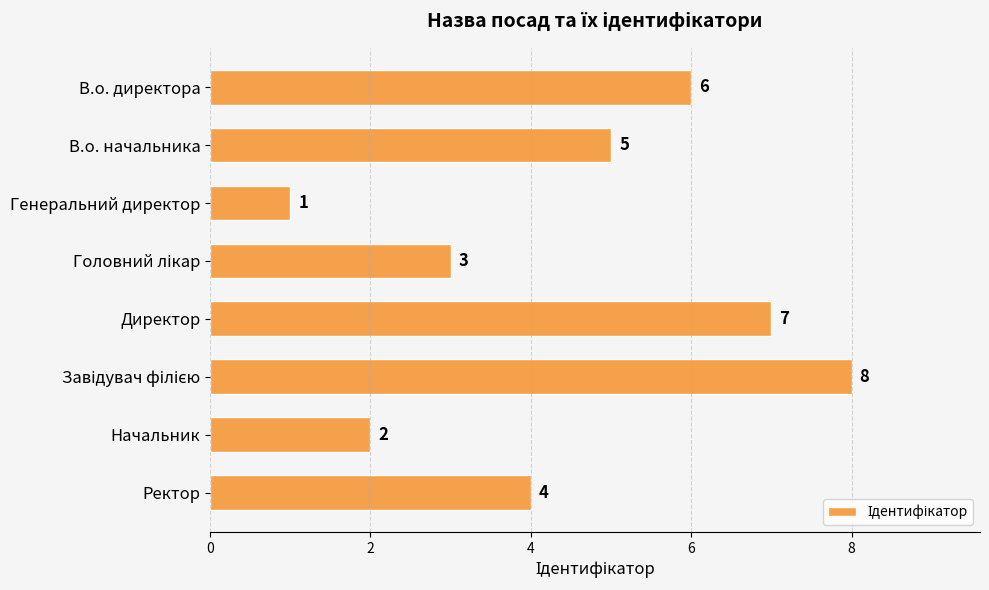

The value at Начальник is 2. True or false?

True